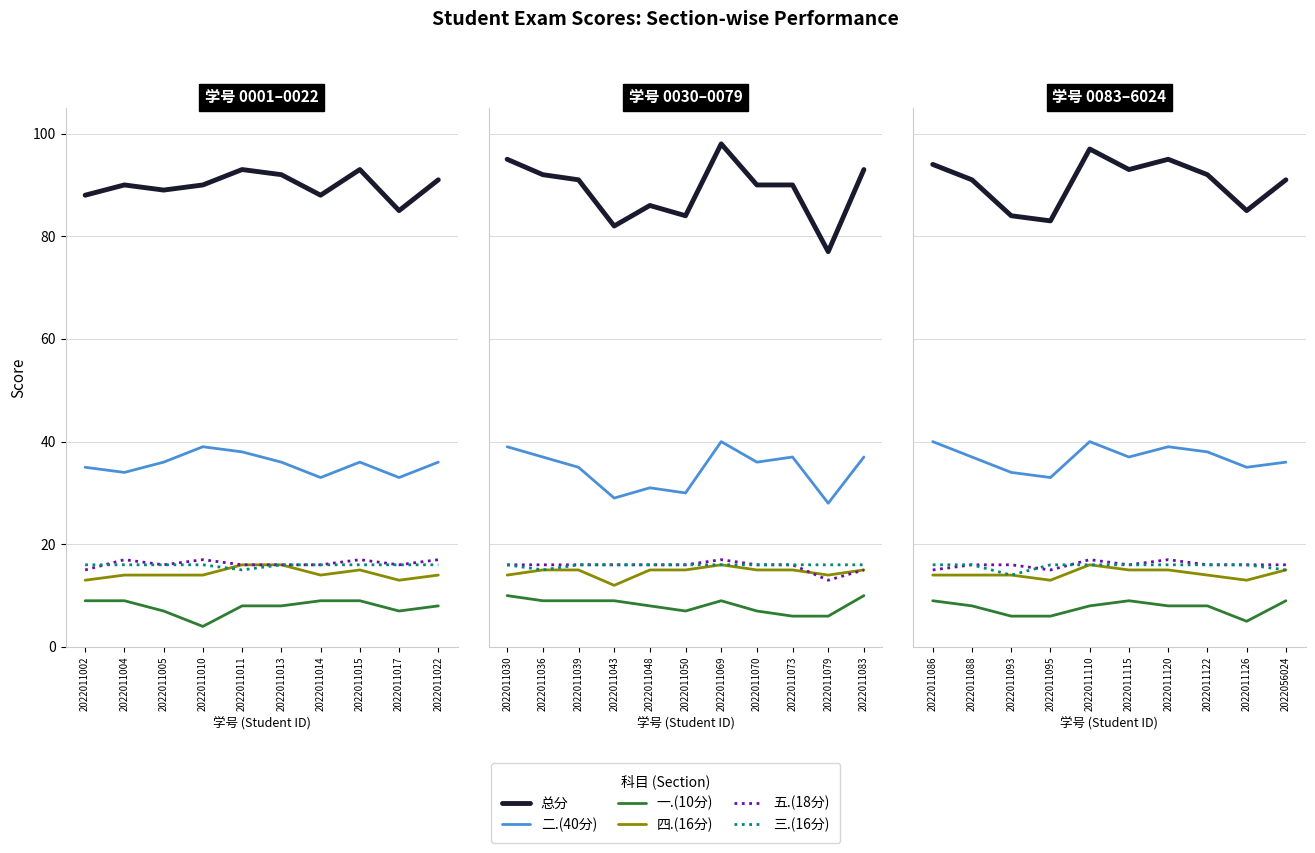

What is the difference between the maximum and second lowest values in the 三.(16分) series?

1